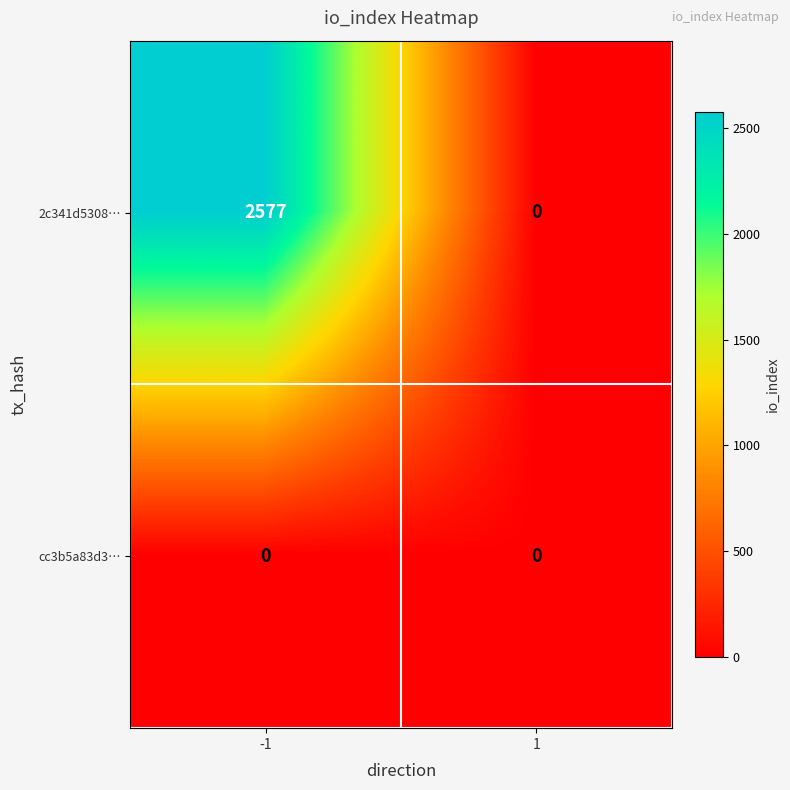

What is the total value across all series at -1?

2577